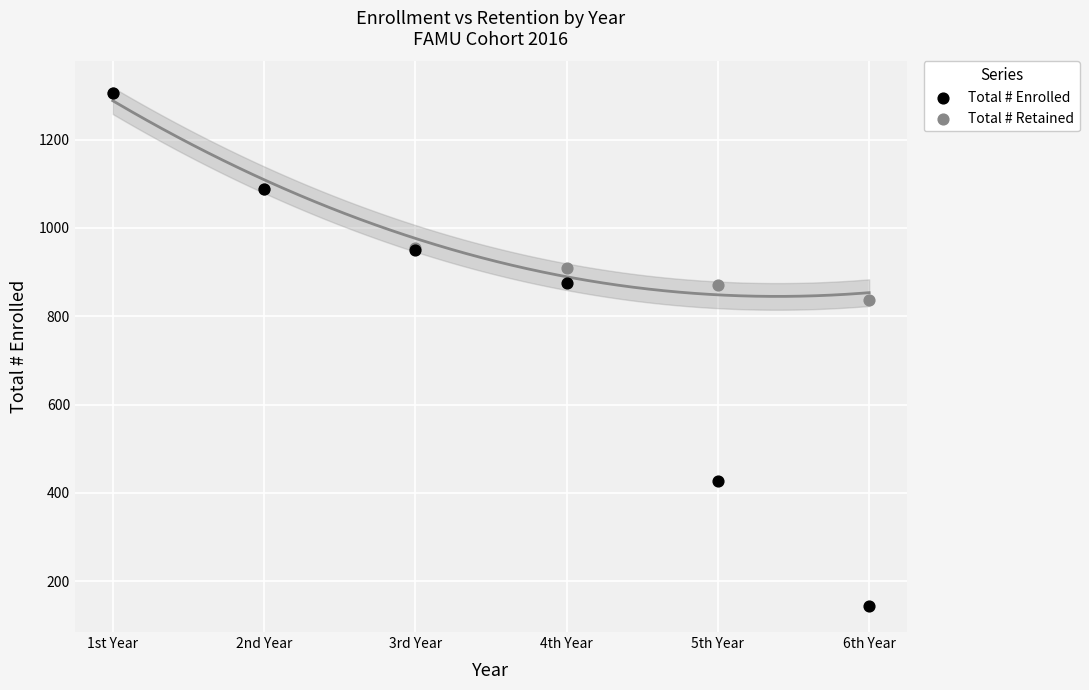

In the Total # Enrolled series, what Y value is closest to 724?

875